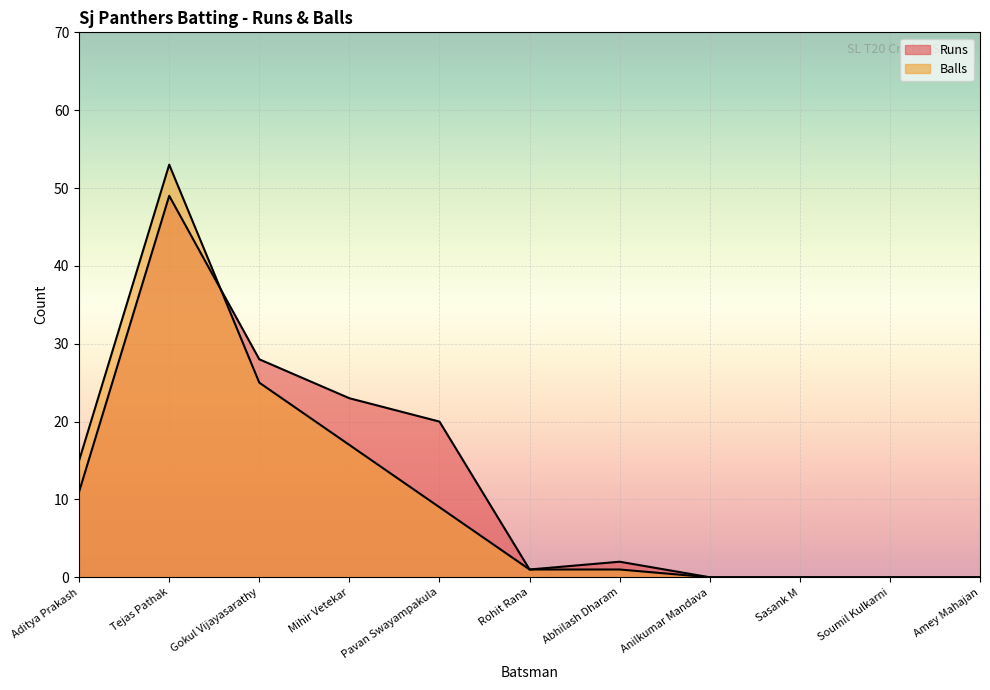

Reading left to right, transcribe all the data shown in this chart.

Runs: 11	49	28	23	20	1	2	0	0	0	0
Balls: 15	53	25	17	9	1	1	0	0	0	0